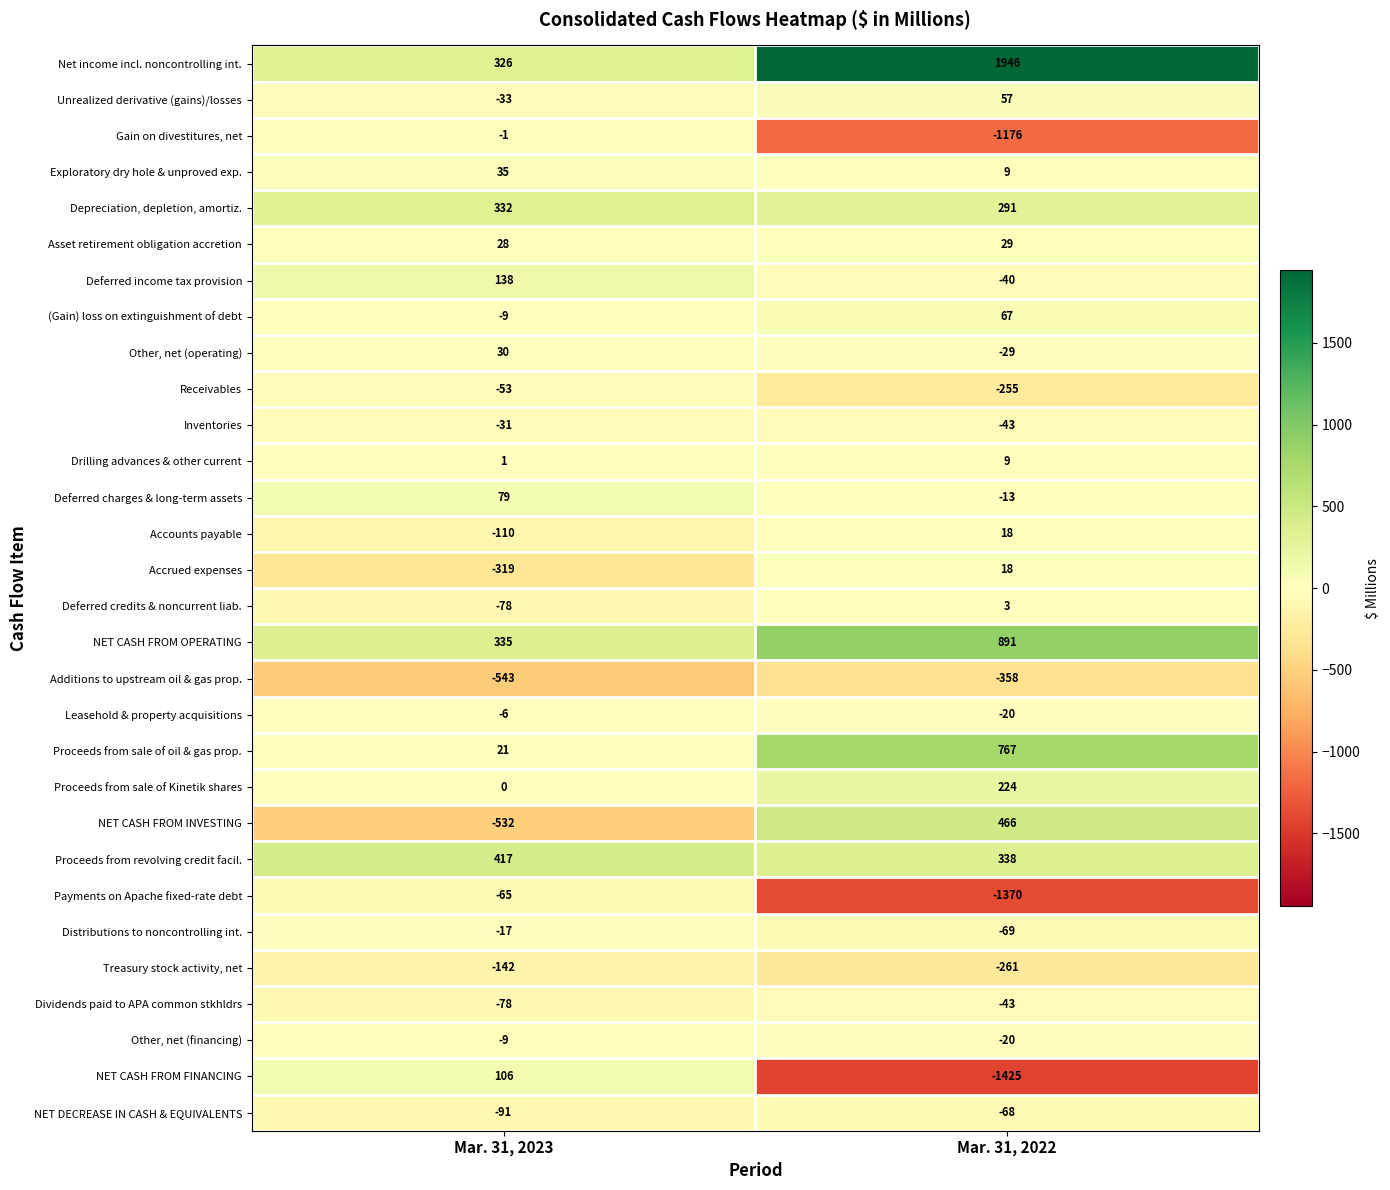

Which series has the largest range (max minus min)?

Net income incl. noncontrolling int.